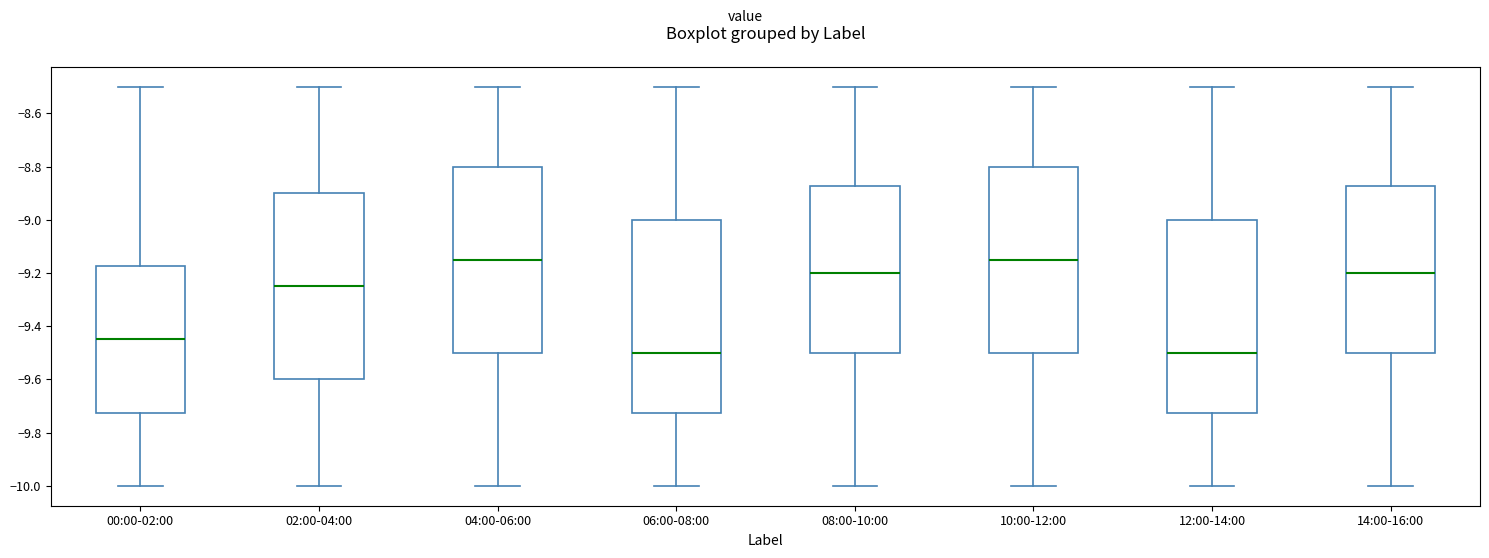

Where is the upper edge of the box for 10:00-12:00 on the y-axis? The values are not printed on the chart, so give them approximately, as read against the axis.

-8.80